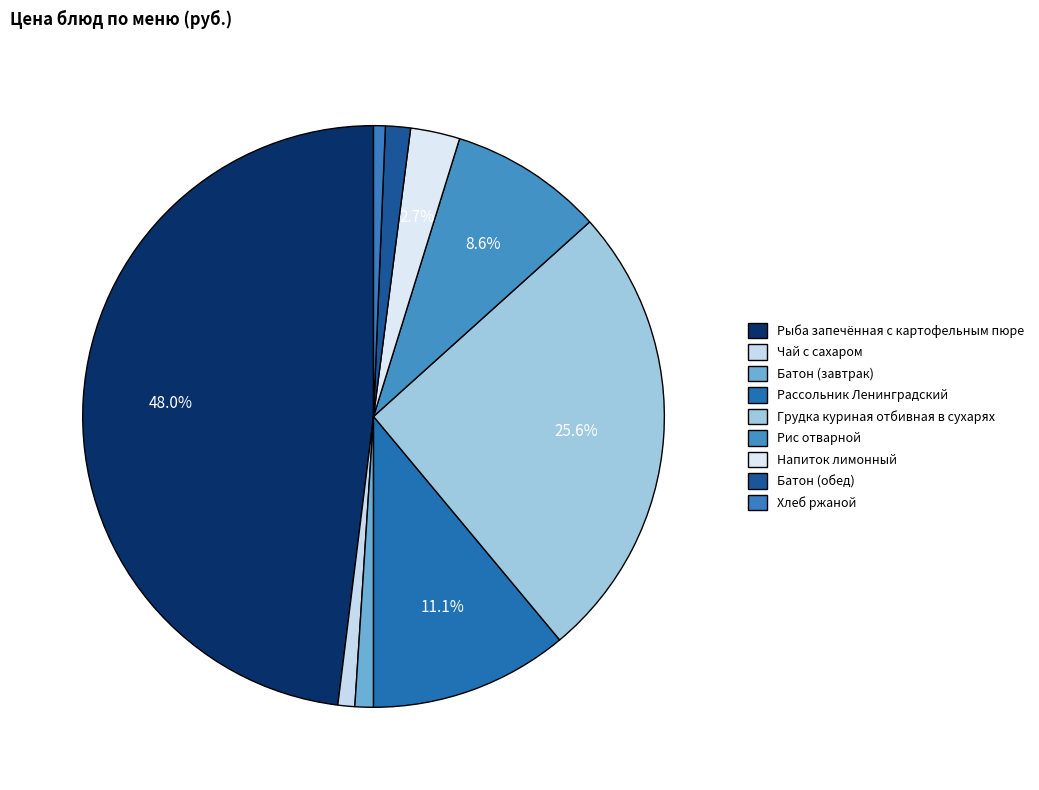

Count the number of slices in the pie.

9